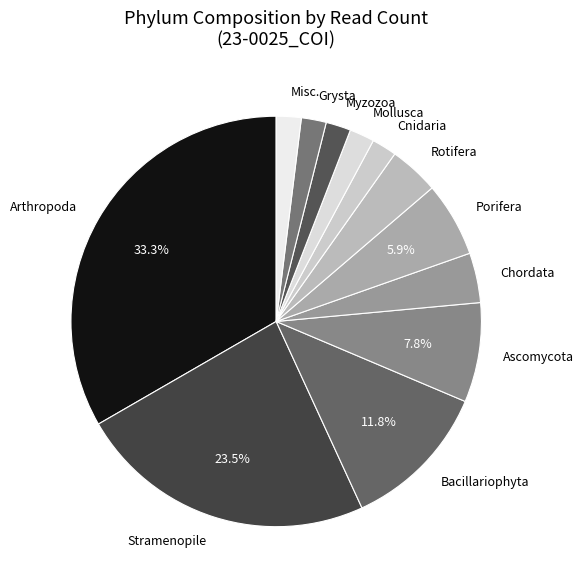

Is there any slice that represents more than half of the pie?

No